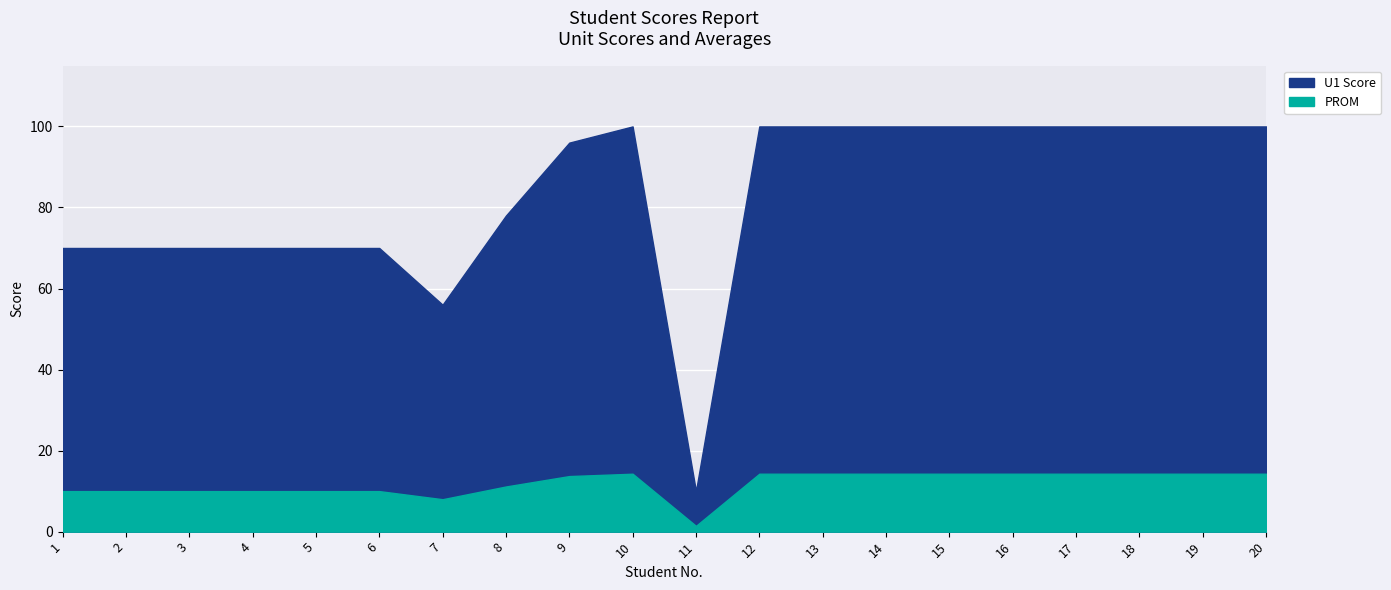

At which category does U1 Score reach its first local valley?

7